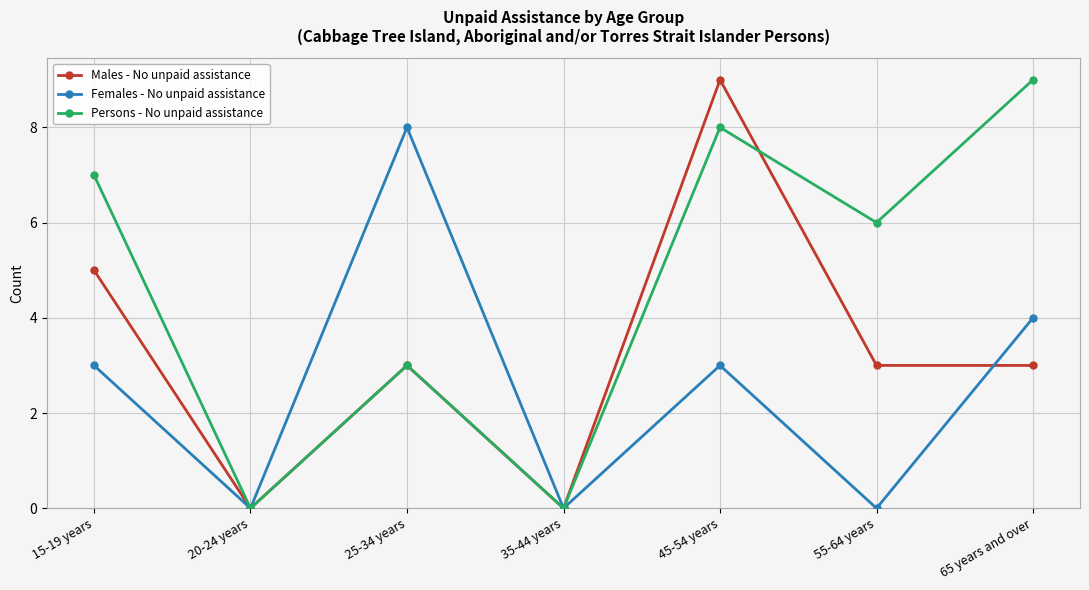

Where is the first local minimum for Males - No unpaid assistance?

20-24 years